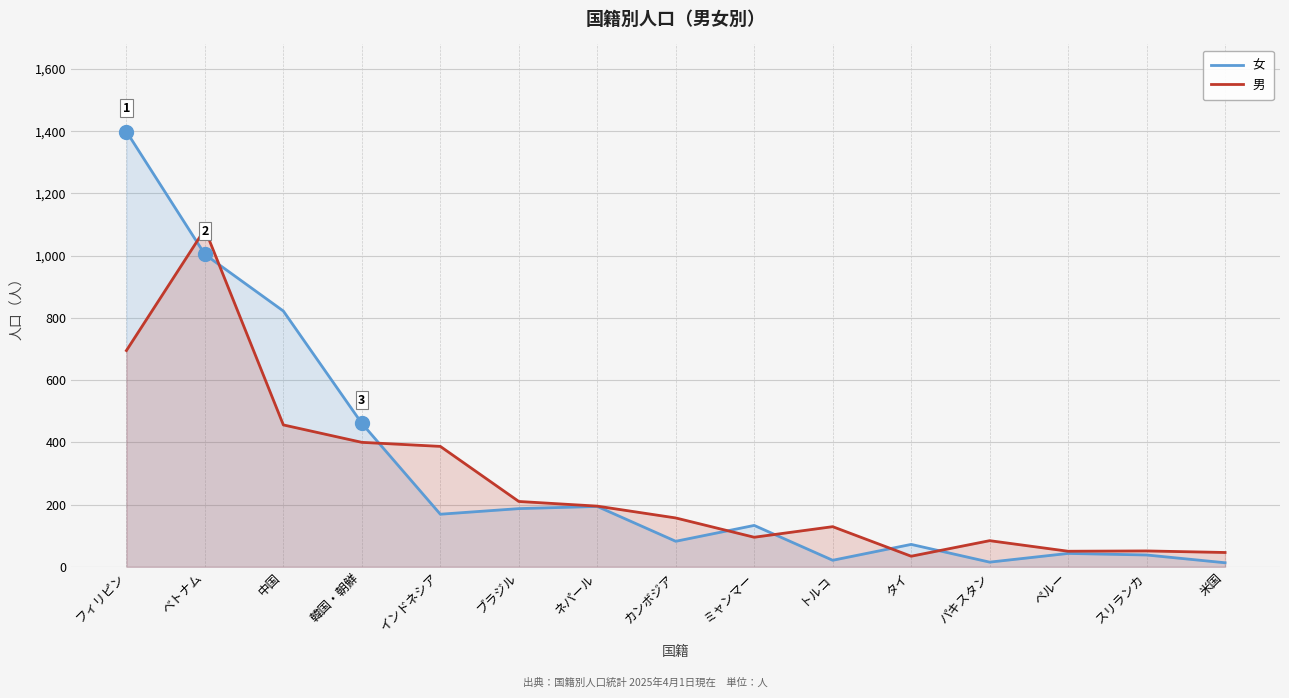

How many lines are shown in the chart?

2